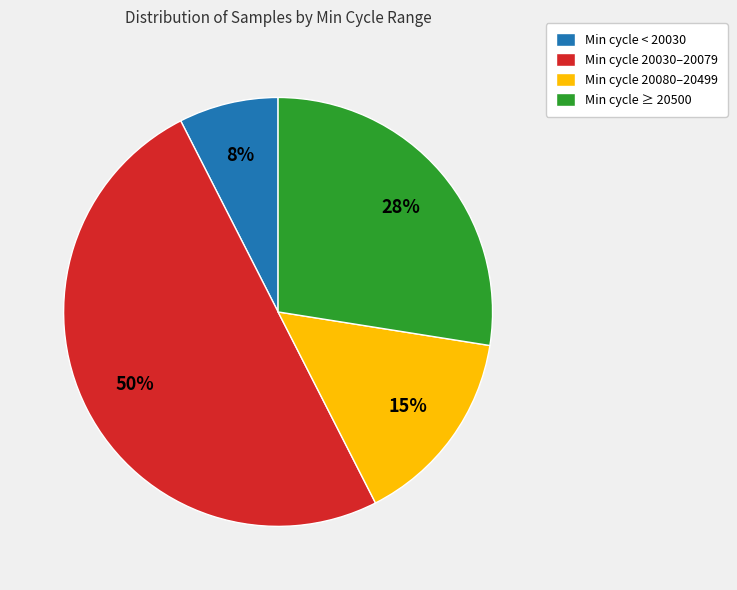

Which slice is the largest?

Min cycle 20030–20079